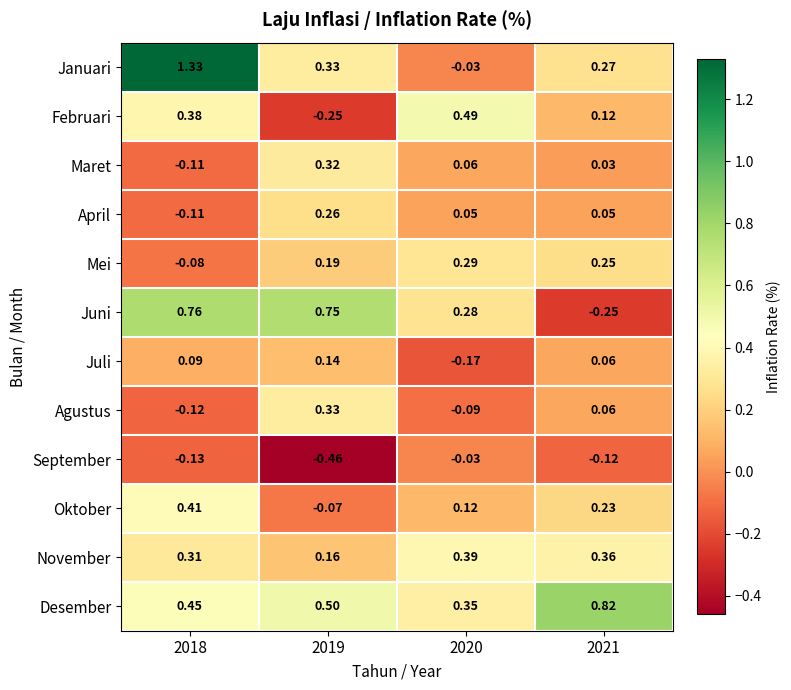

Is the value of November at 2021 greater than the value of Mei at 2018?

Yes